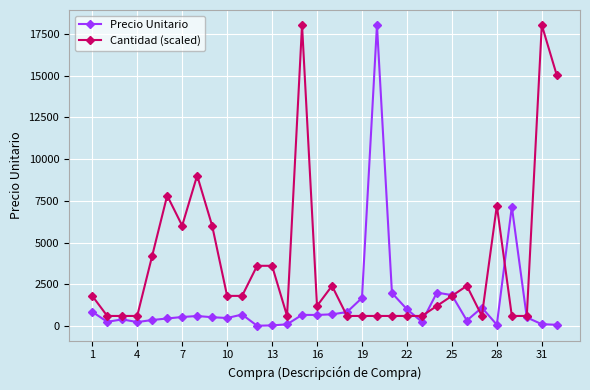

True or false: Precio Unitario has more than 0 interior local peaks.

True